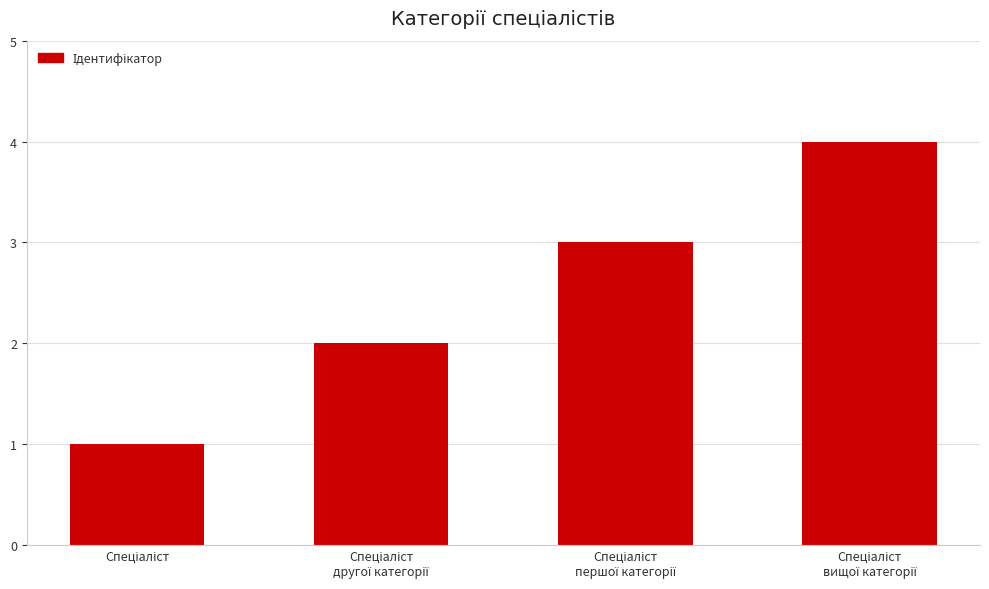

What is the difference between the maximum and minimum values?

3